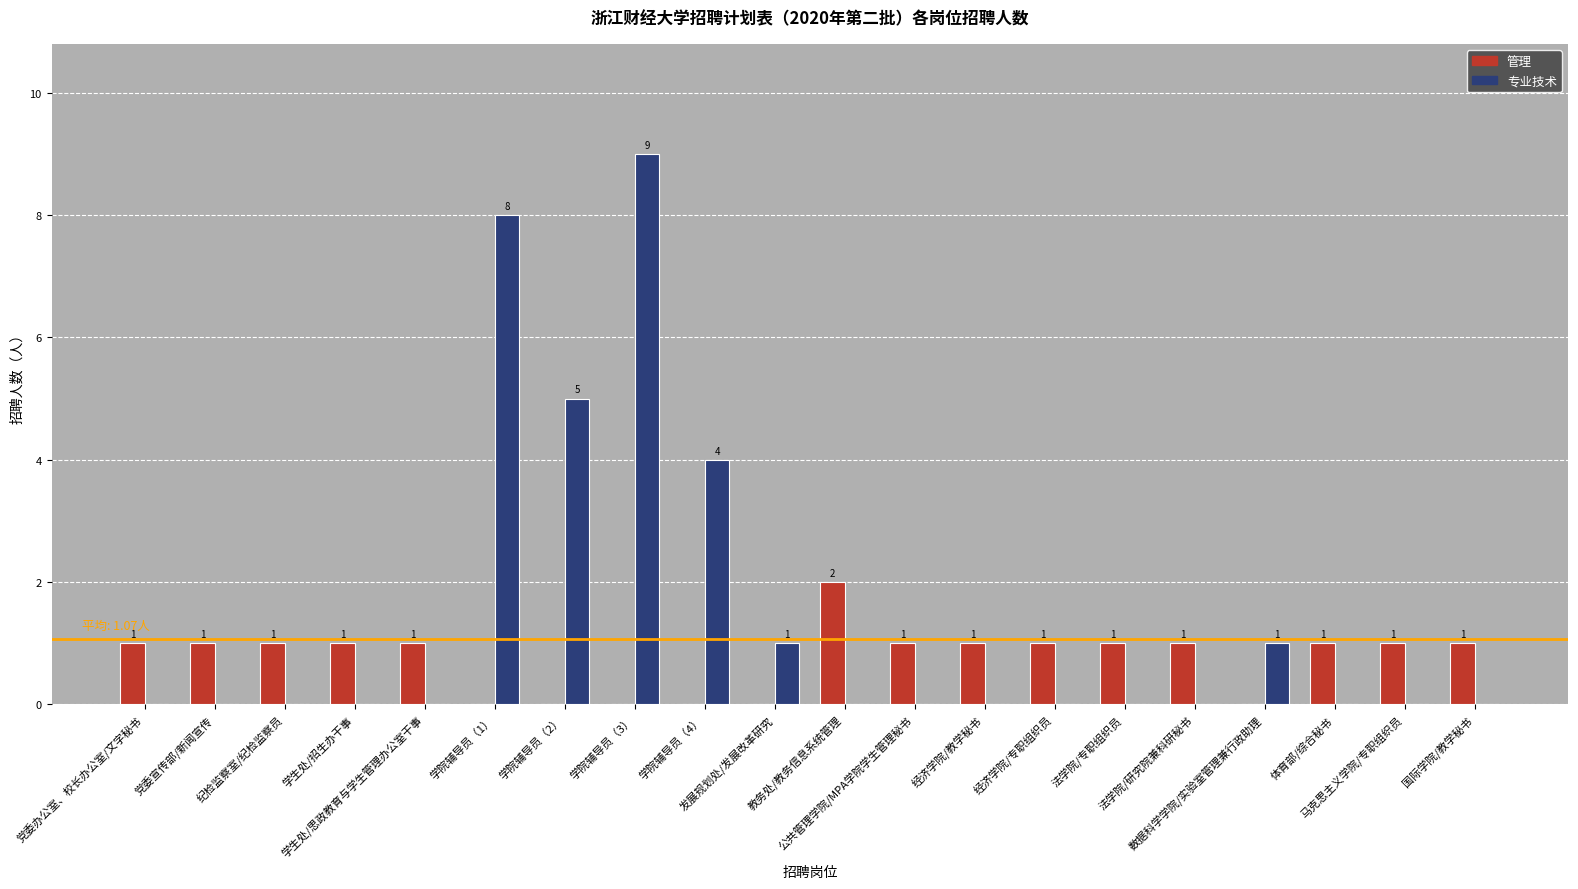

What are all the series names shown in the legend?

管理, 专业技术